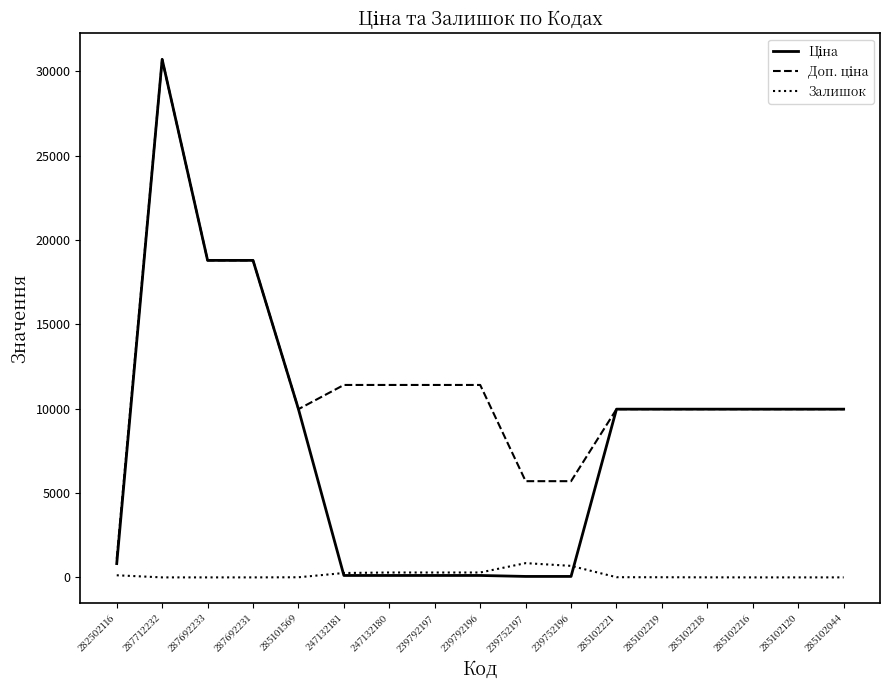

What is the spread (max minus min) of values at 287692231?

18796.8